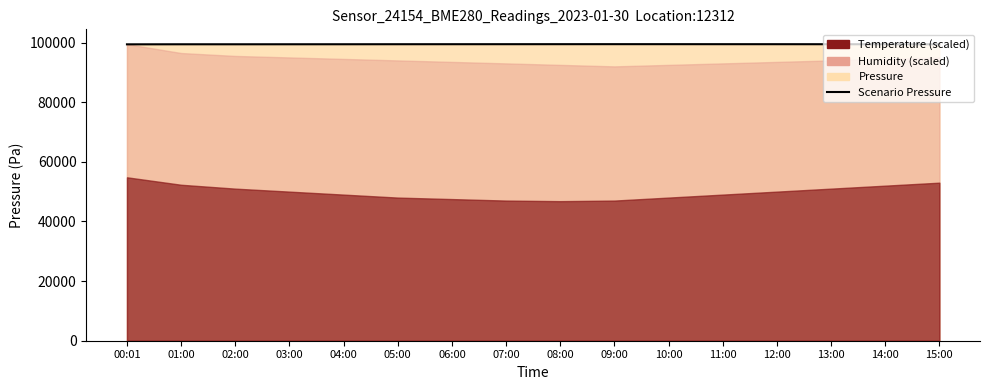

At which category does the chart reach its minimum across all series?

00:01